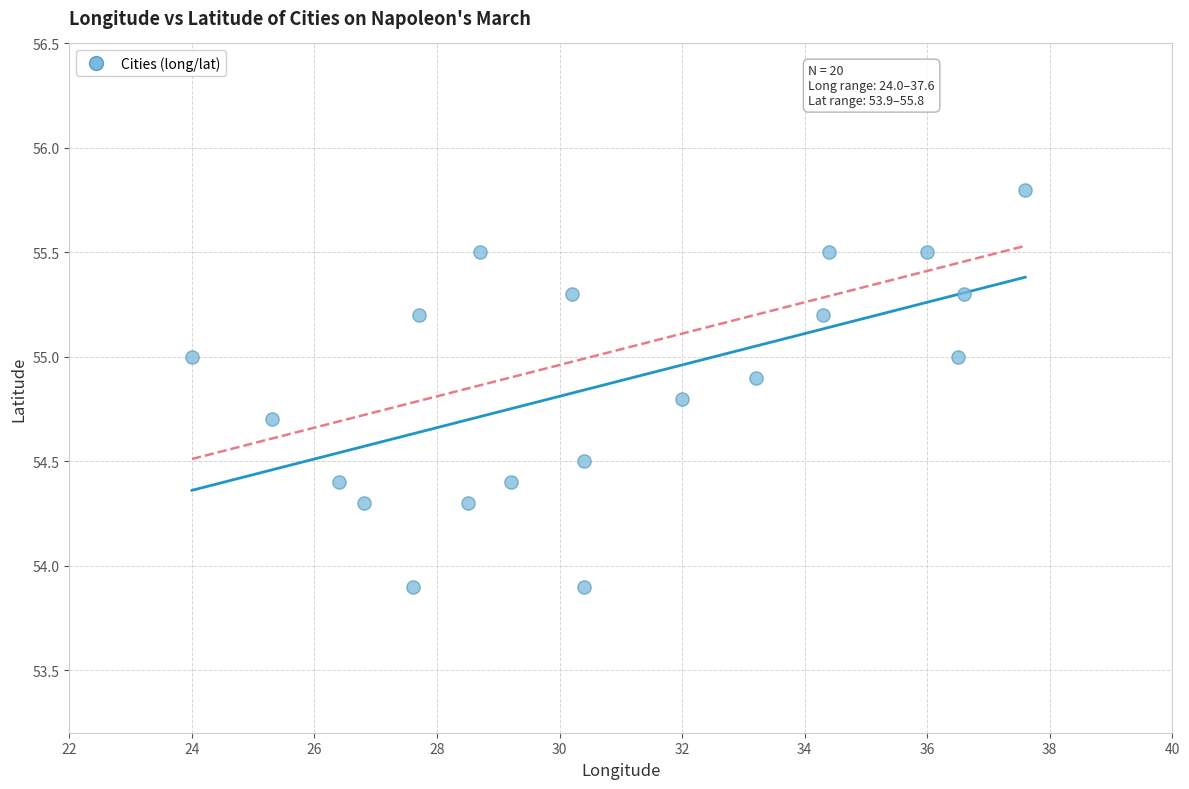

What is the range of Y values (max minus min)?

1.9